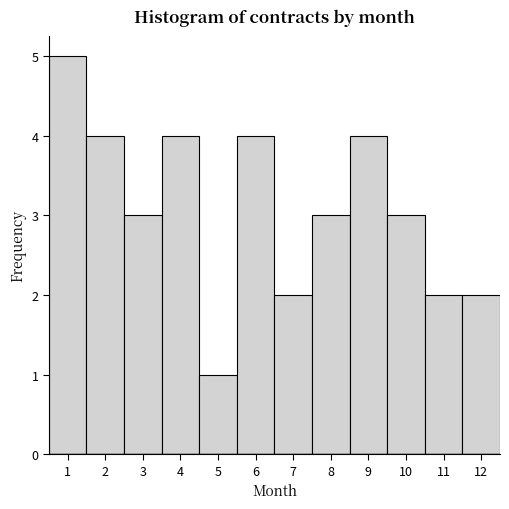

How tall is the bar that spans 5.5 to 6.5 on the x-axis? The values are not printed on the chart, so give them approximately, as read against the axis.

4